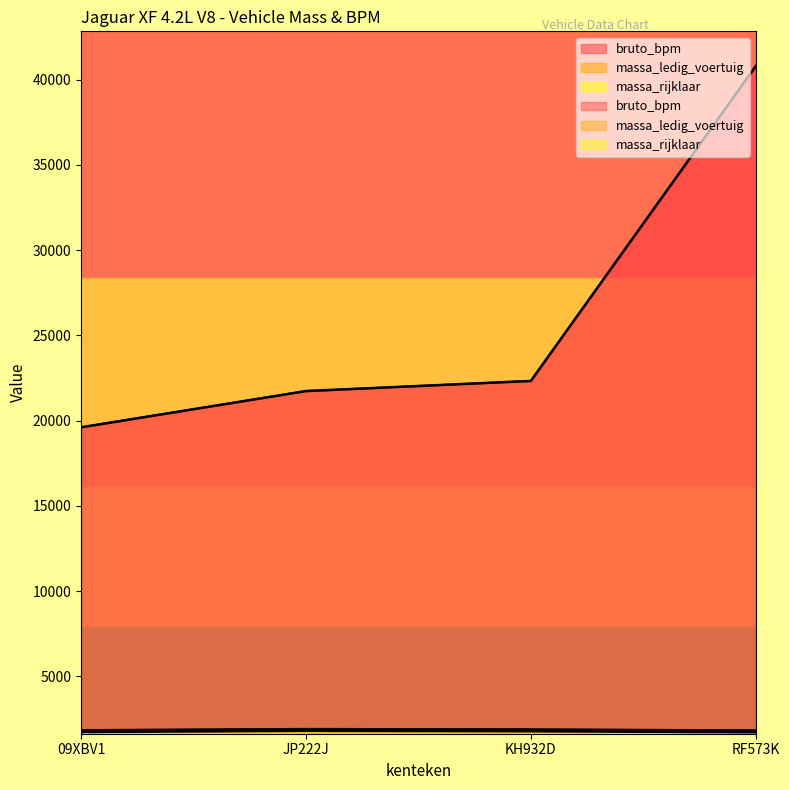

Which category has the lowest value in the massa_ledig_voertuig series?

RF573K